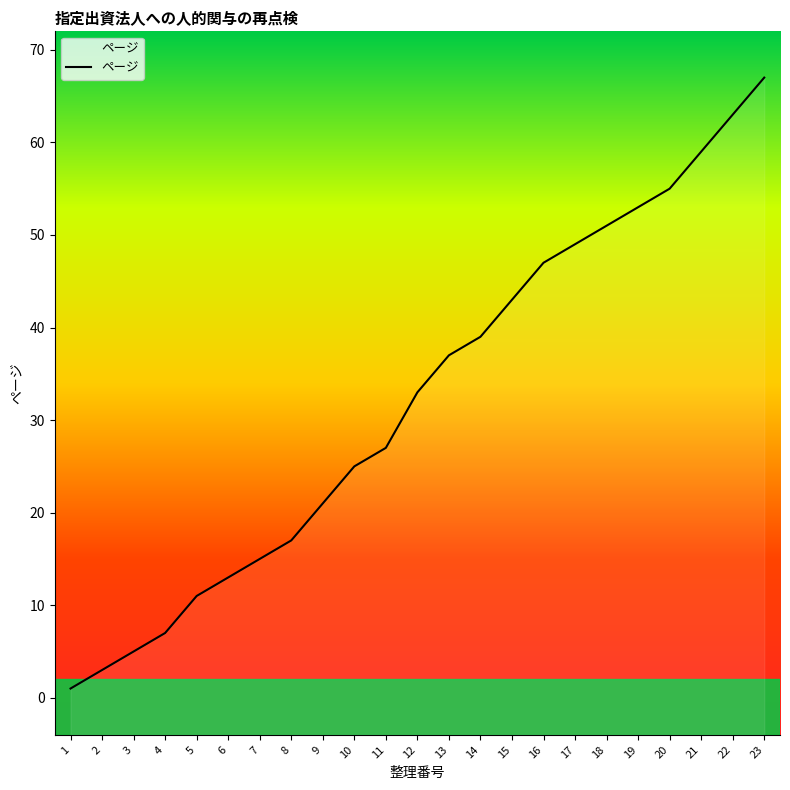

What is the maximum value shown in the chart?

67